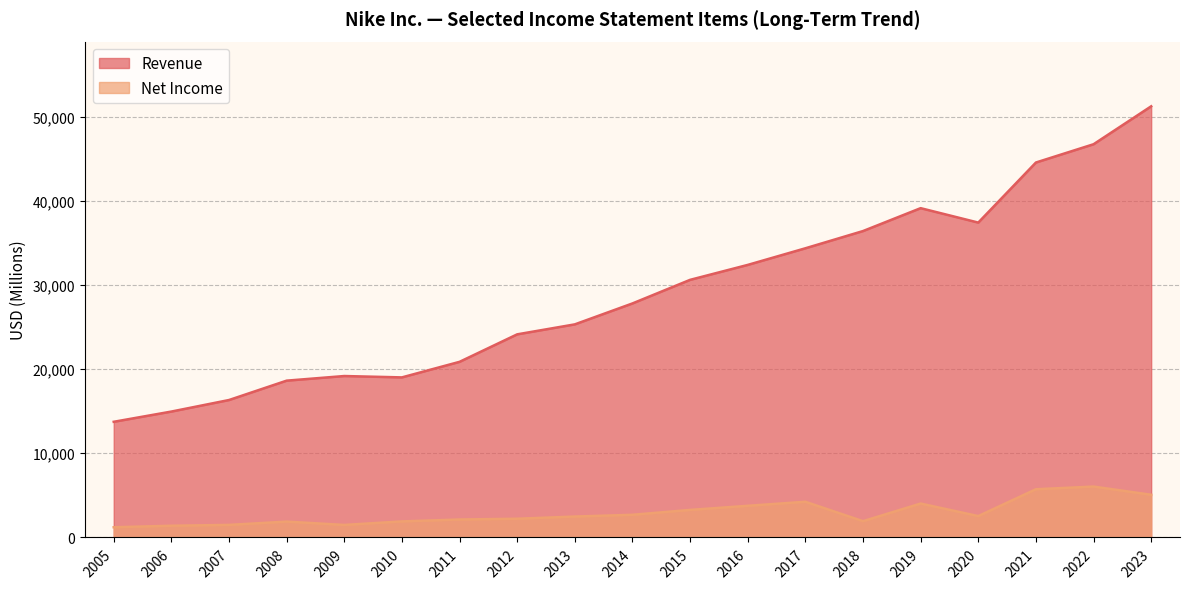

How many lines are shown in the chart?

2